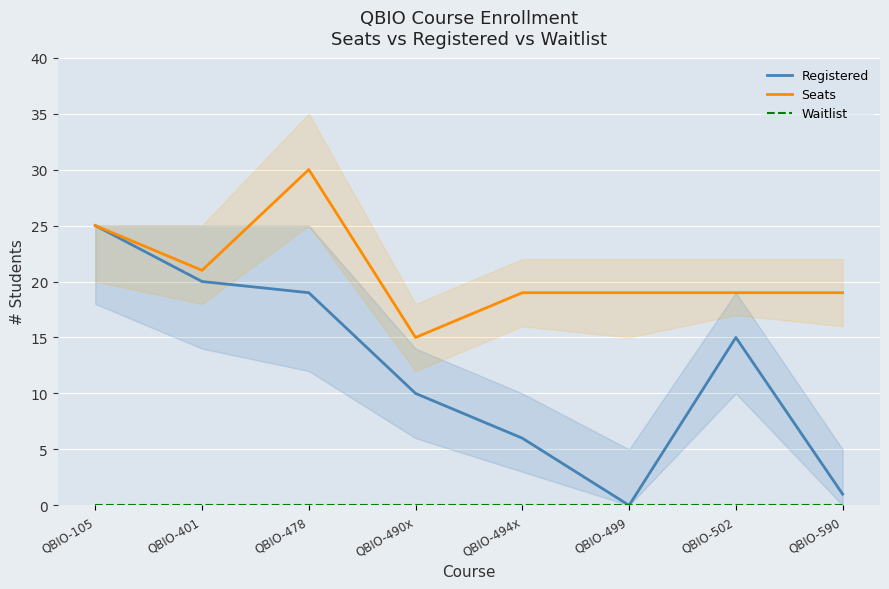

What is the spread (max minus min) of values at QBIO-478?

30